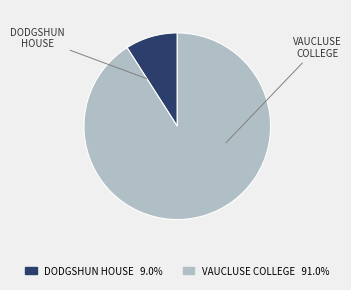

Approximately how many times larger is the value at VAUCLUSE COLLEGE compared to DODGSHUN HOUSE?

10.1